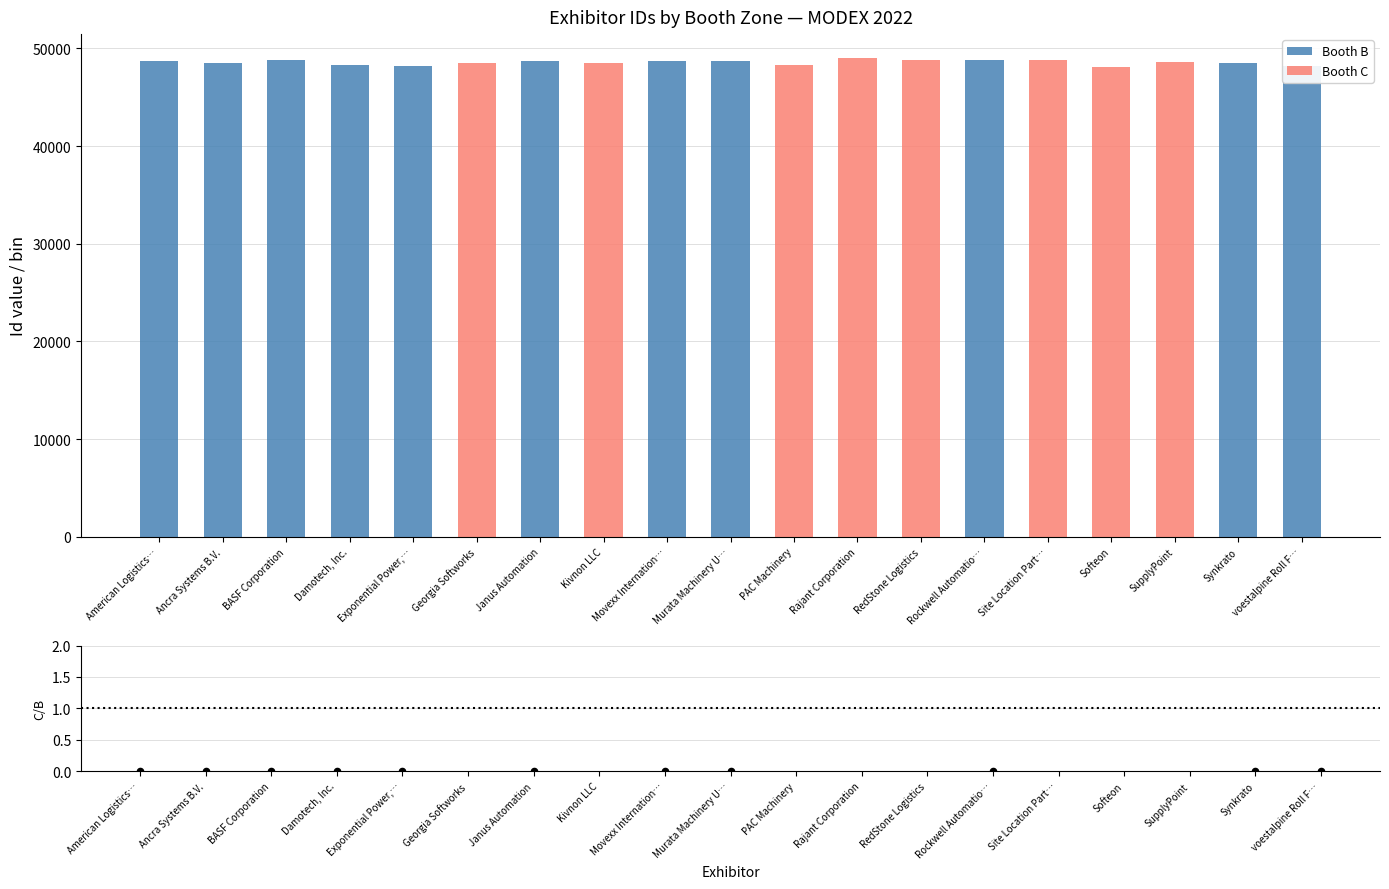

What is the total value across all series at American Logistics…?

48709.0